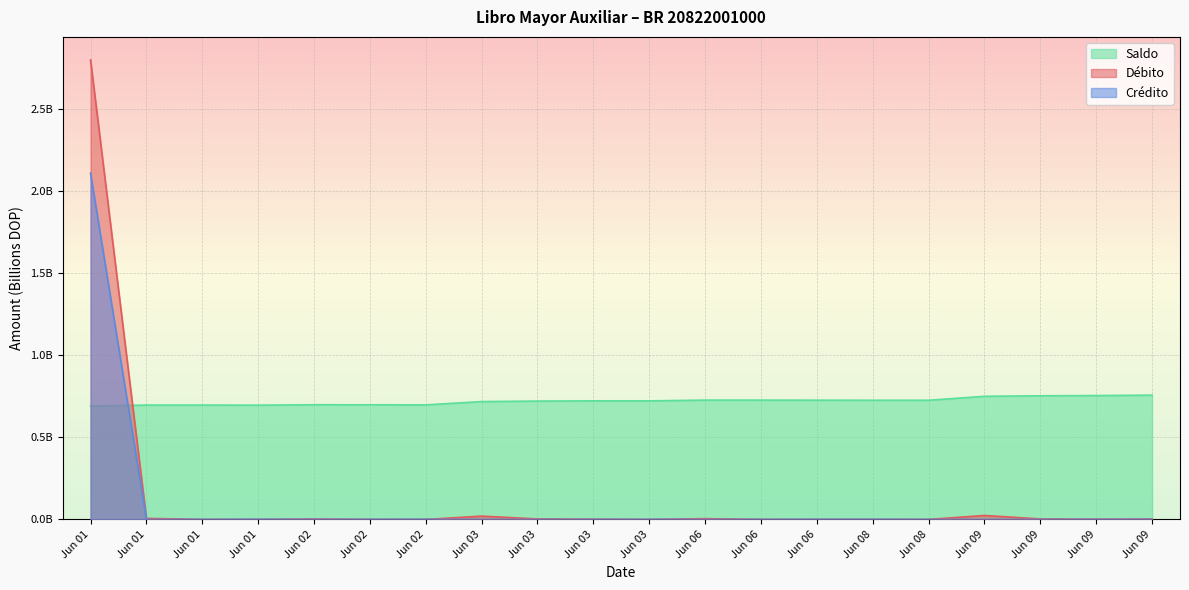

How many lines are shown in the chart?

3